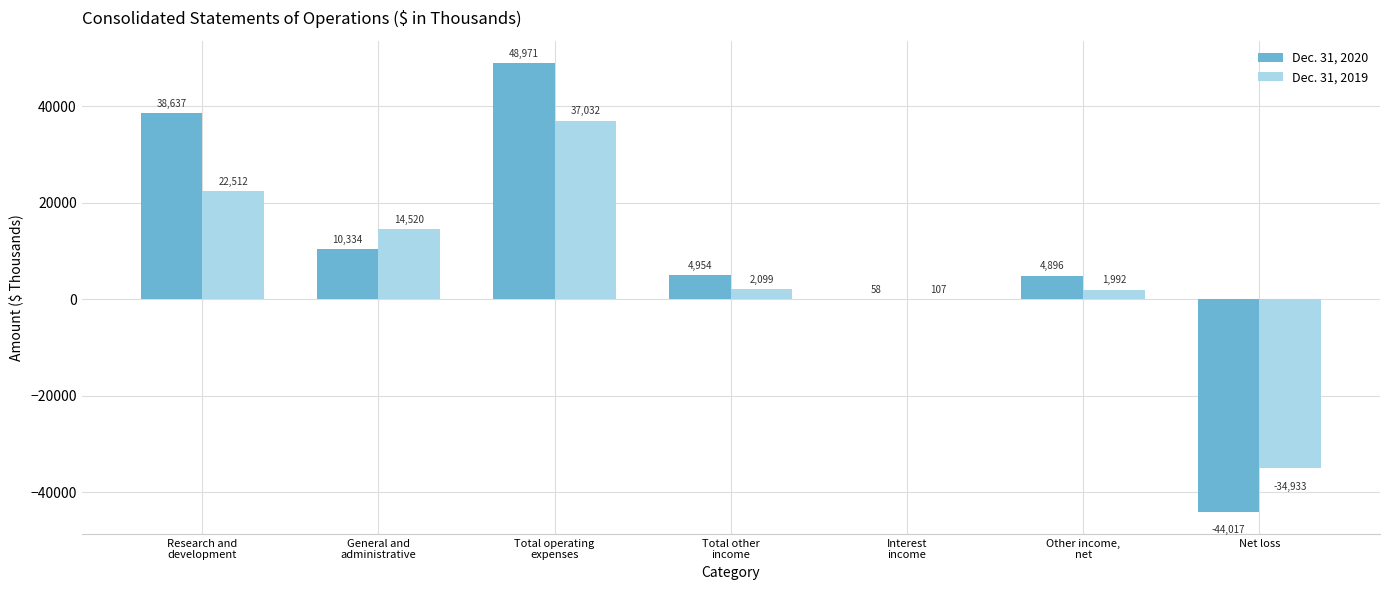

Which series changed the most between Total operating
expenses and Net loss?

Dec. 31, 2020